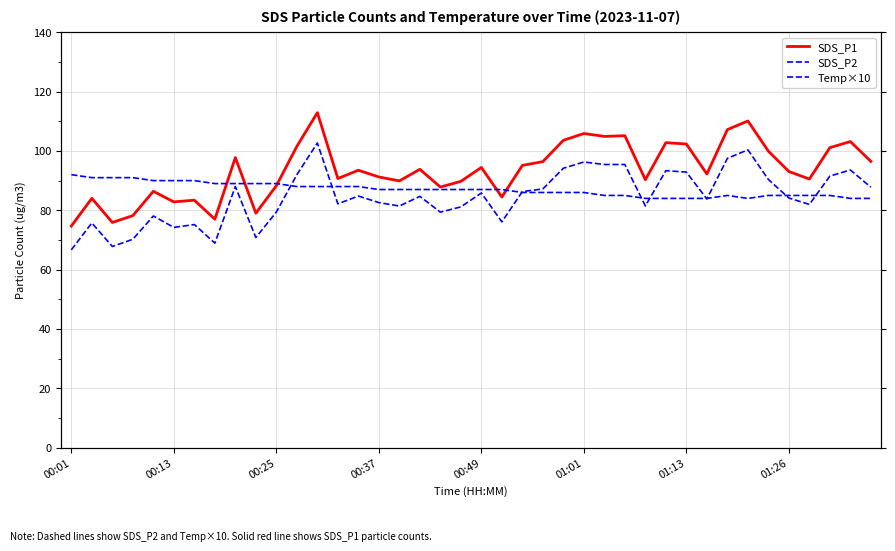

How many data points in SDS_P2 are less than 84?

19